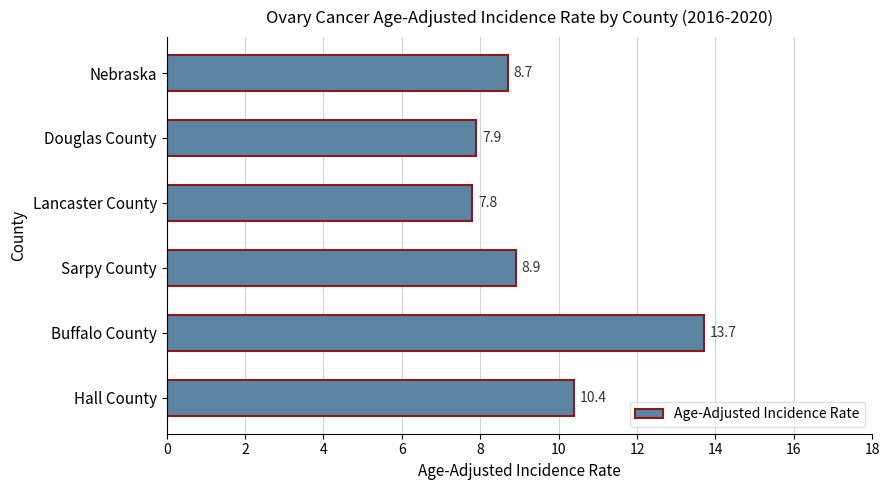

Reading top to bottom, list all the values displayed in this chart.

8.7	7.9	7.8	8.9	13.7	10.4